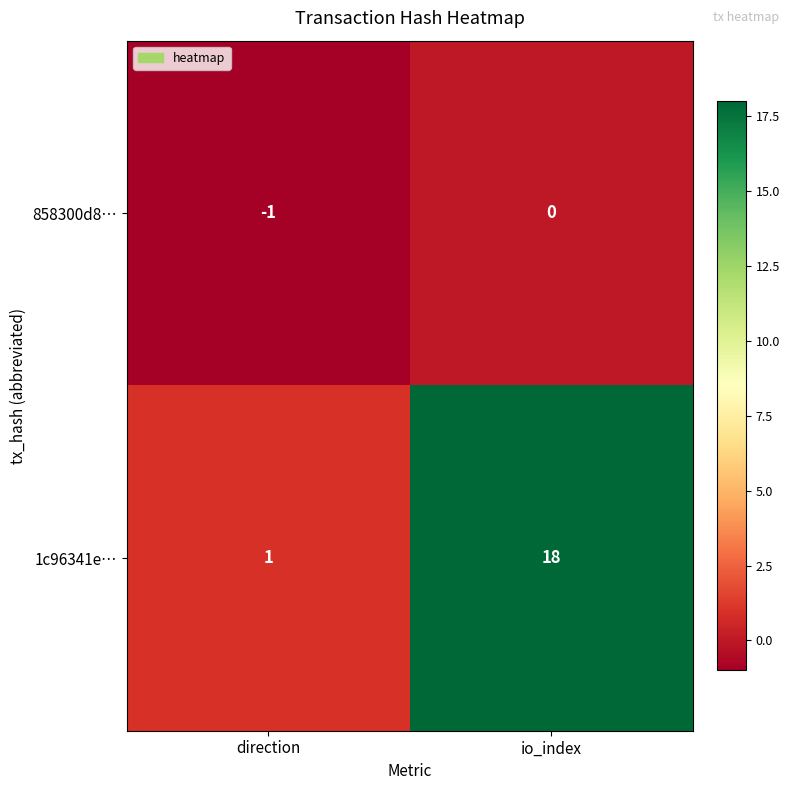

What is the highest value of the 1c96341e… series?

18